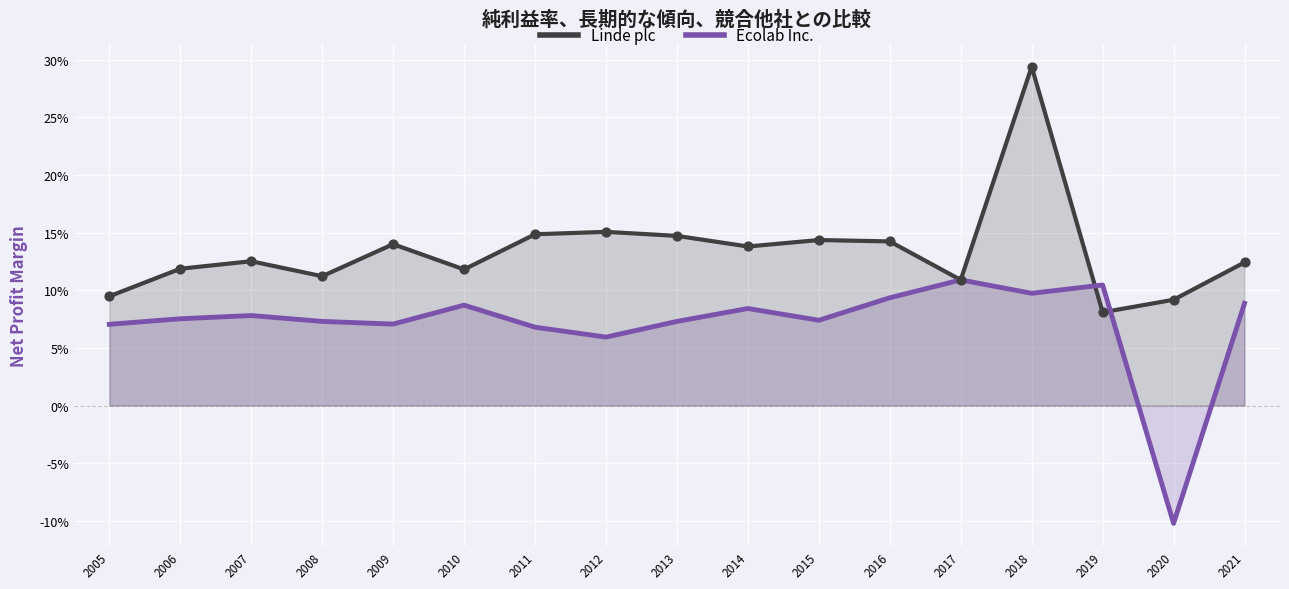

What are all the series names shown in the legend?

Linde plc, Ecolab Inc.